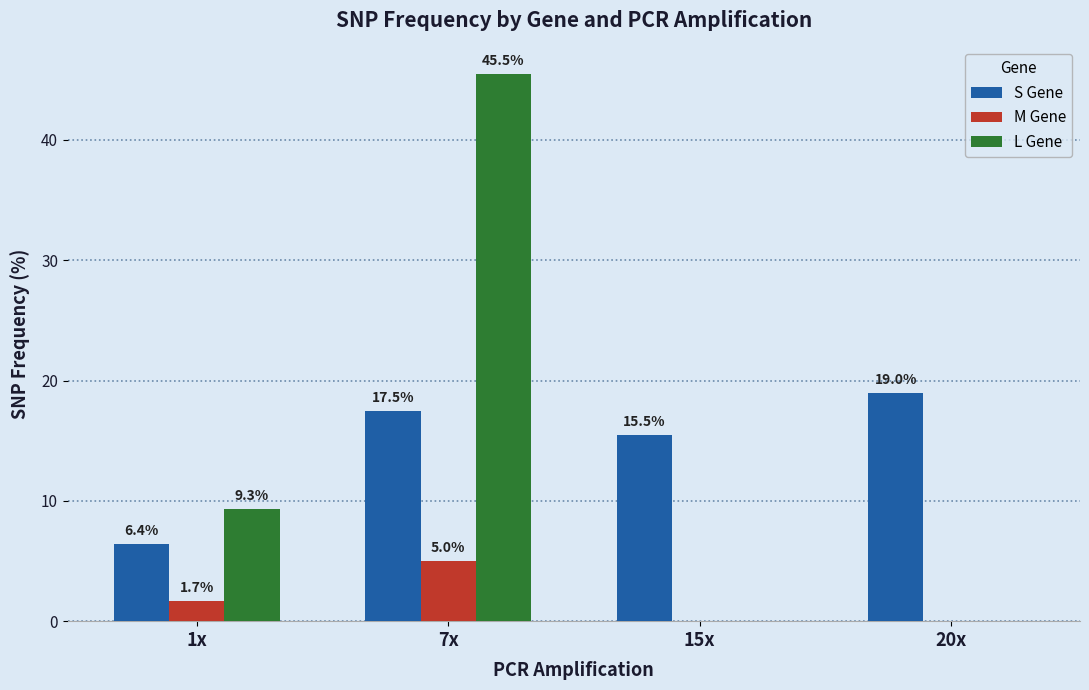

Is it true that S Gene equals 21.4 at 15x?

False